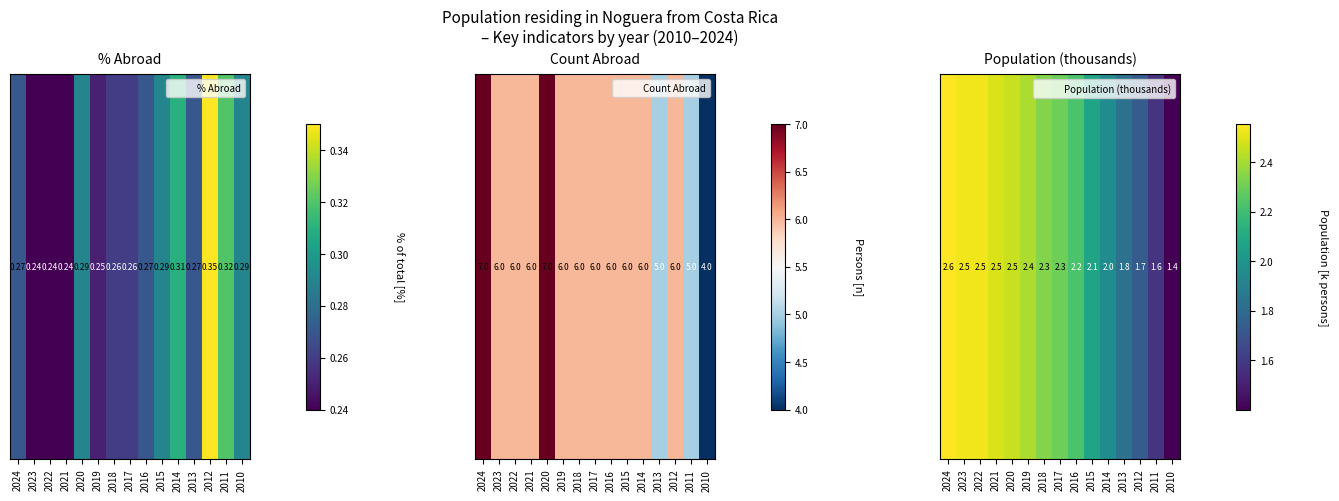

What is the change in value from 2021 to 2012?

-0.8